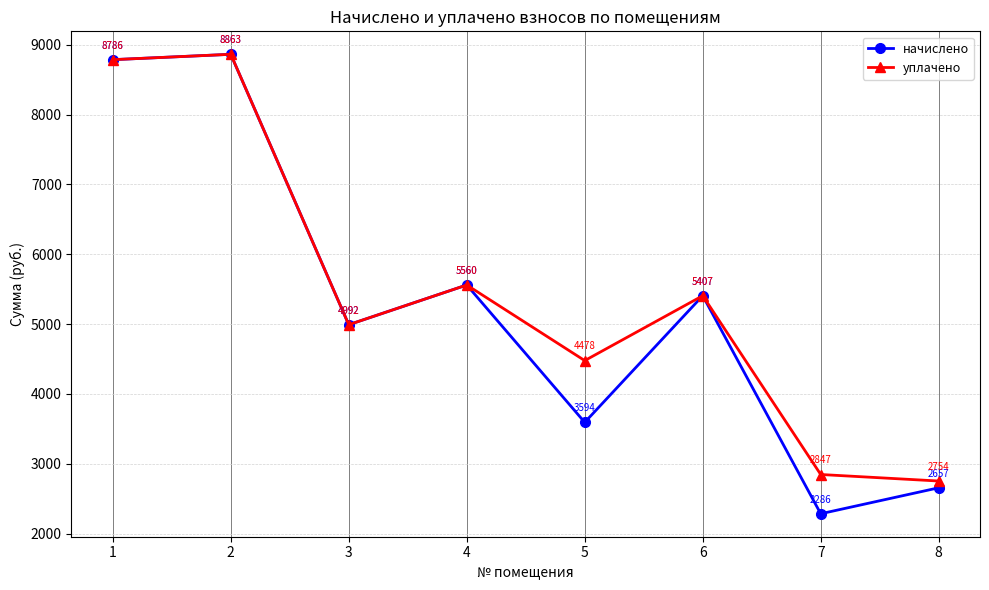

At which label does уплачено reach its minimum?

8